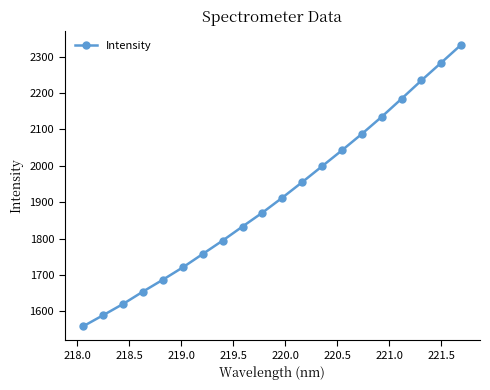

What is the value of the 7th point from the left?

1757.7